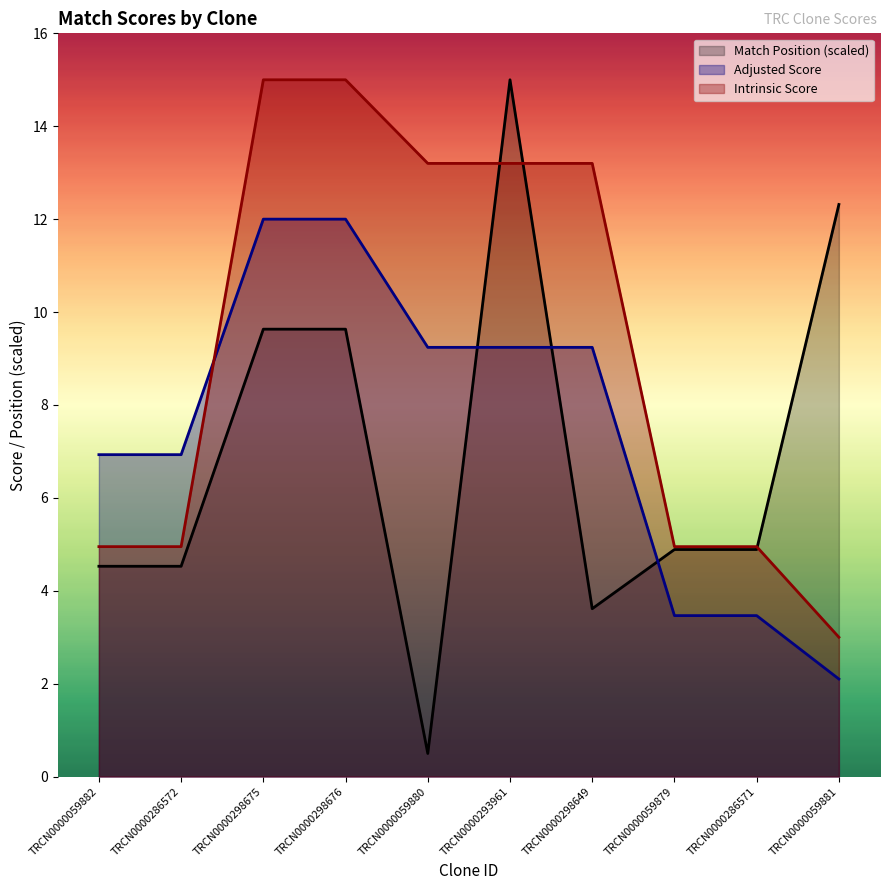

Is it true that Intrinsic Score equals 6.5 at TRCN0000059882?

False